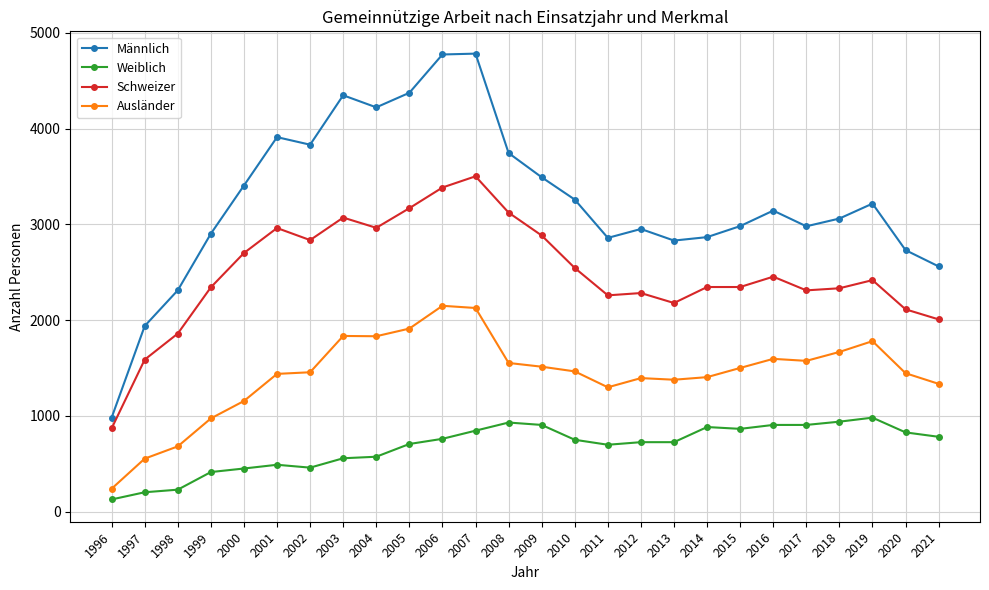

What is the sum of all Schweizer values?

64853